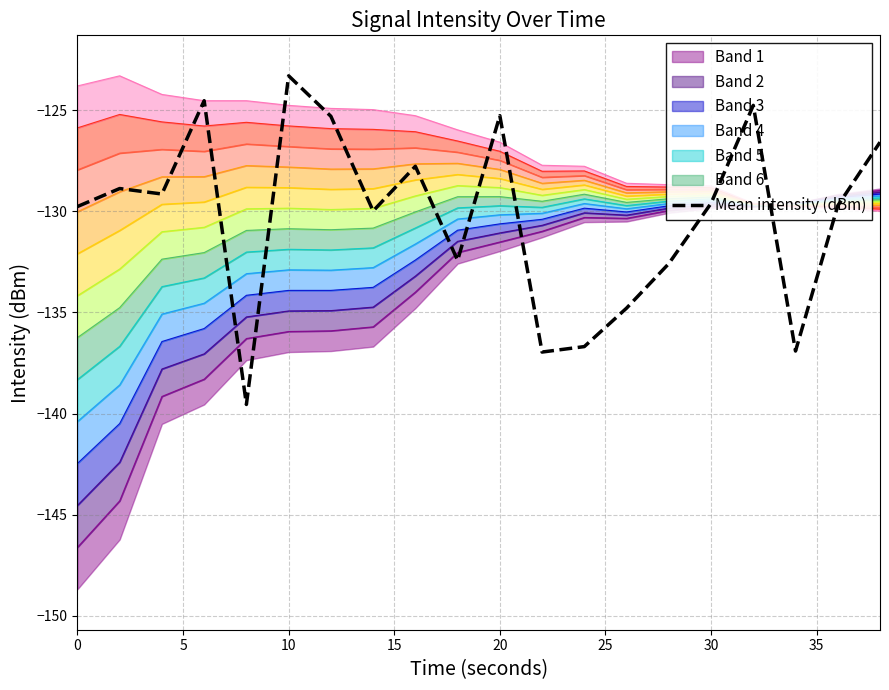

Count the number of values greater than -129.

8